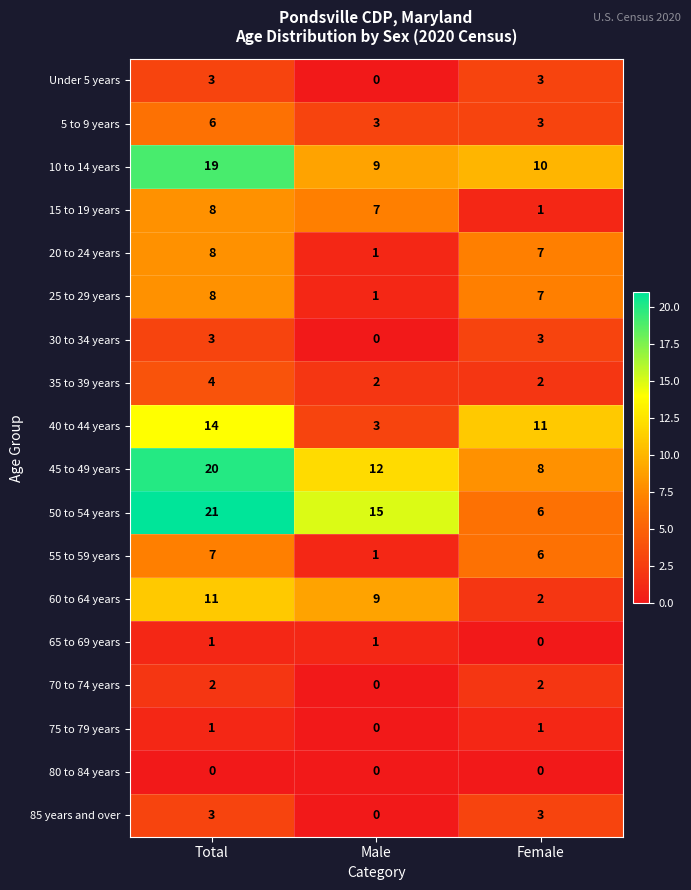

True or false: 20 to 24 years has a value of 0 at Male.

False